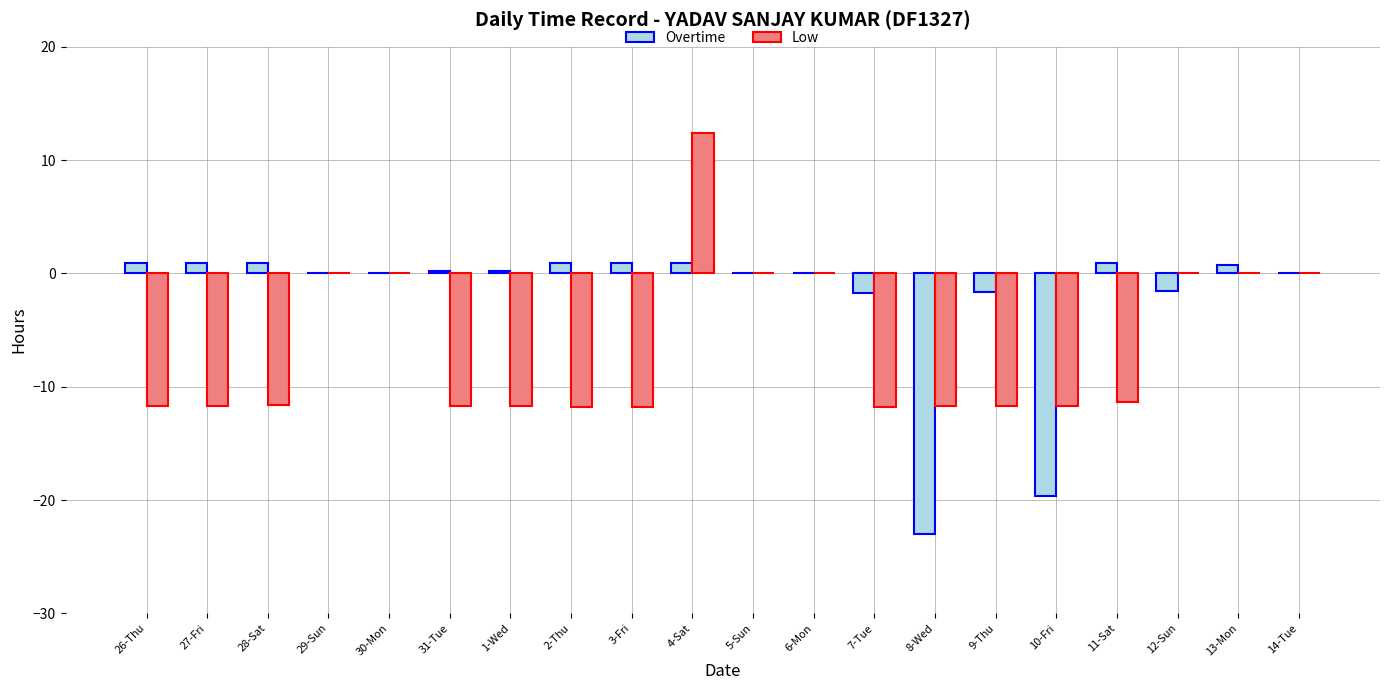

The Low series shows -3.8 at 2-Thu. True or false?

False